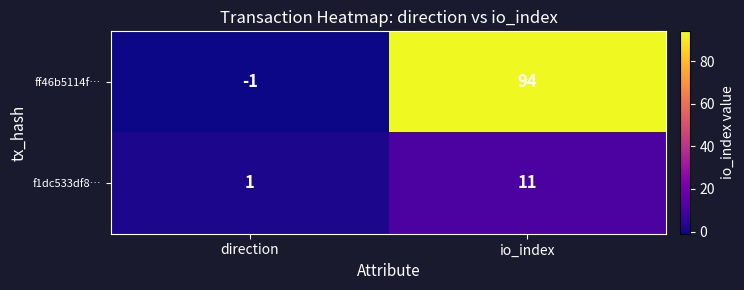

What is the sum of all f1dc533df8… values?

12